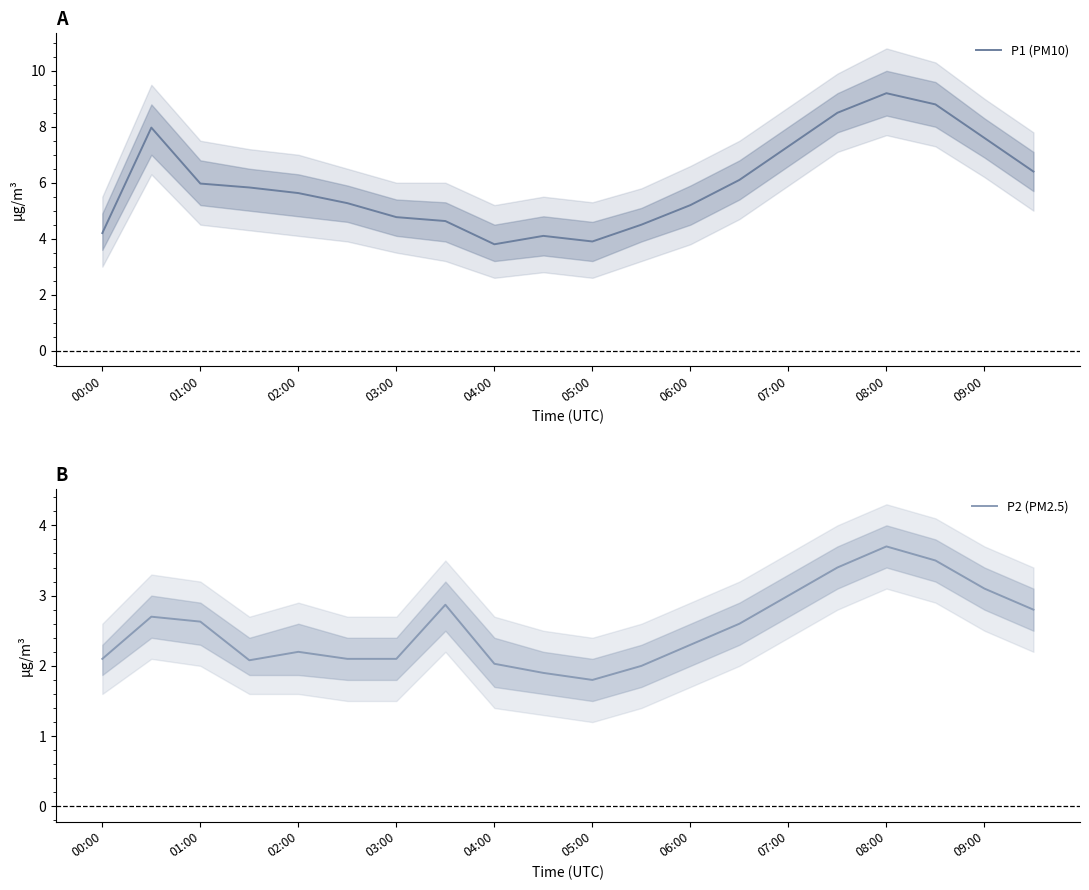

Does the chart have visible grid lines?

No